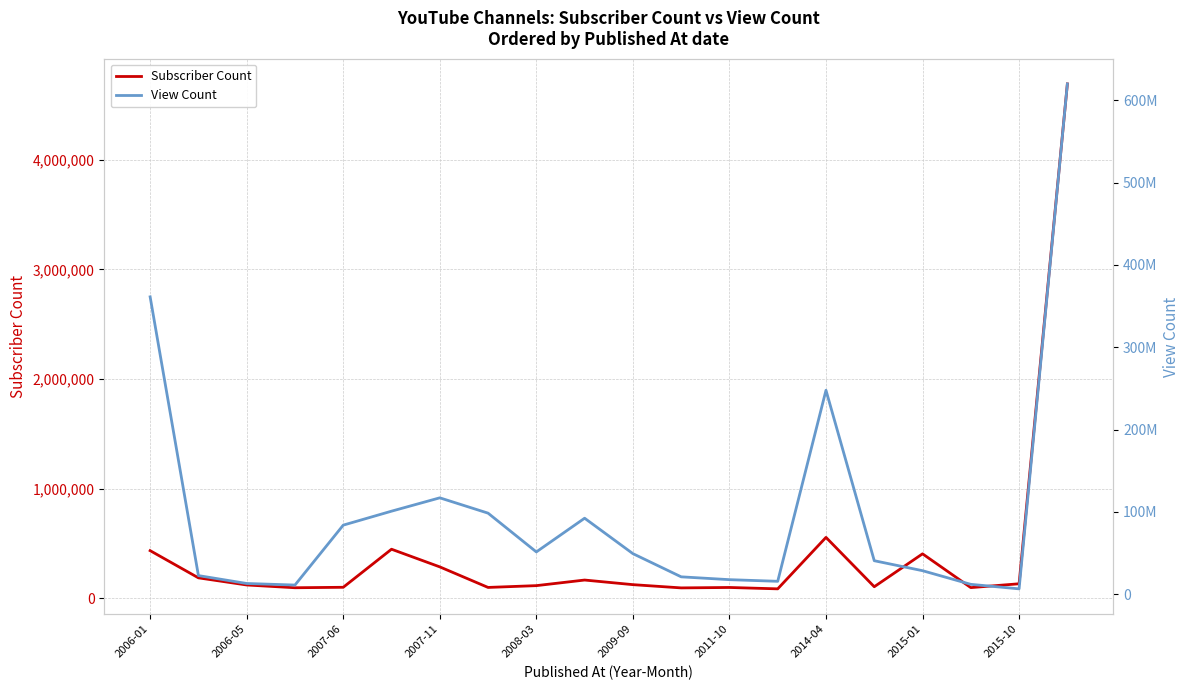

At how many categories does at least one series exceed 581611067?

1